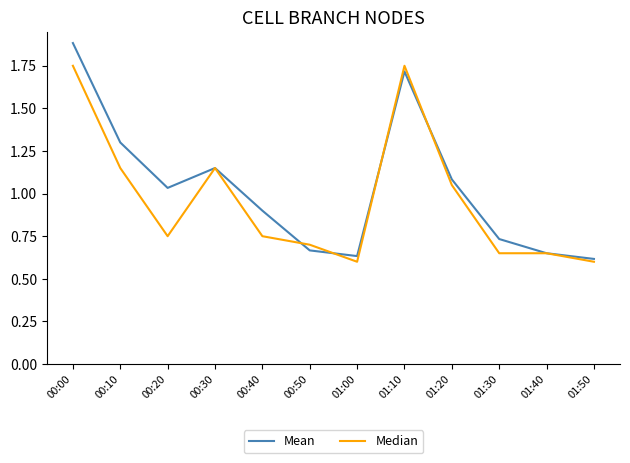

What position from the right is 00:10?

11